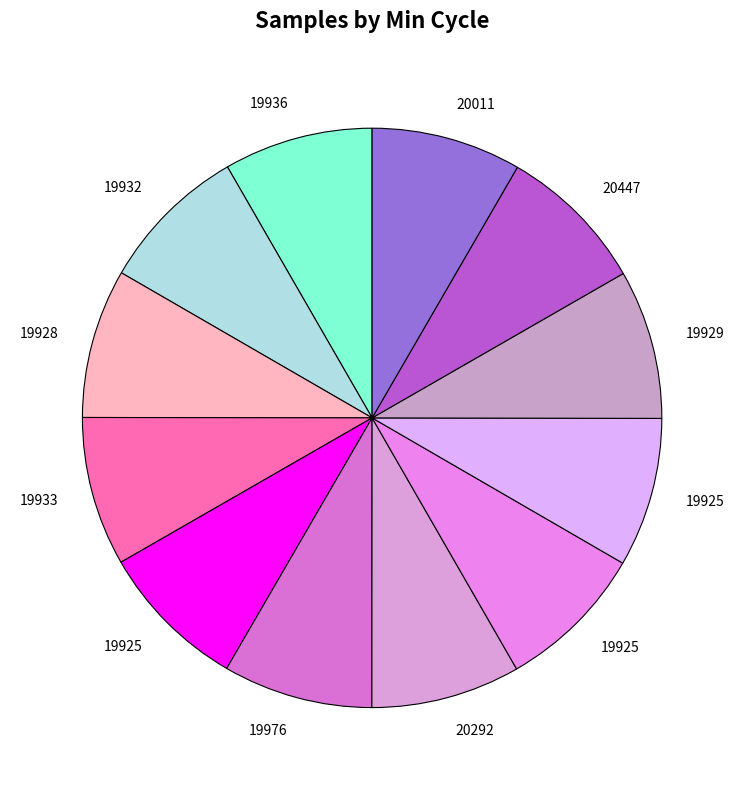

How many slices are in this pie chart?

12